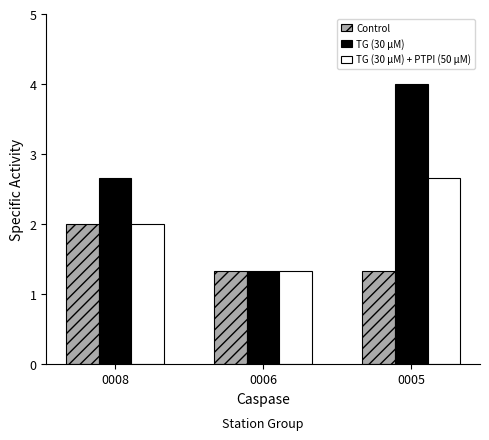

At how many categories does at least one series exceed 2?

2